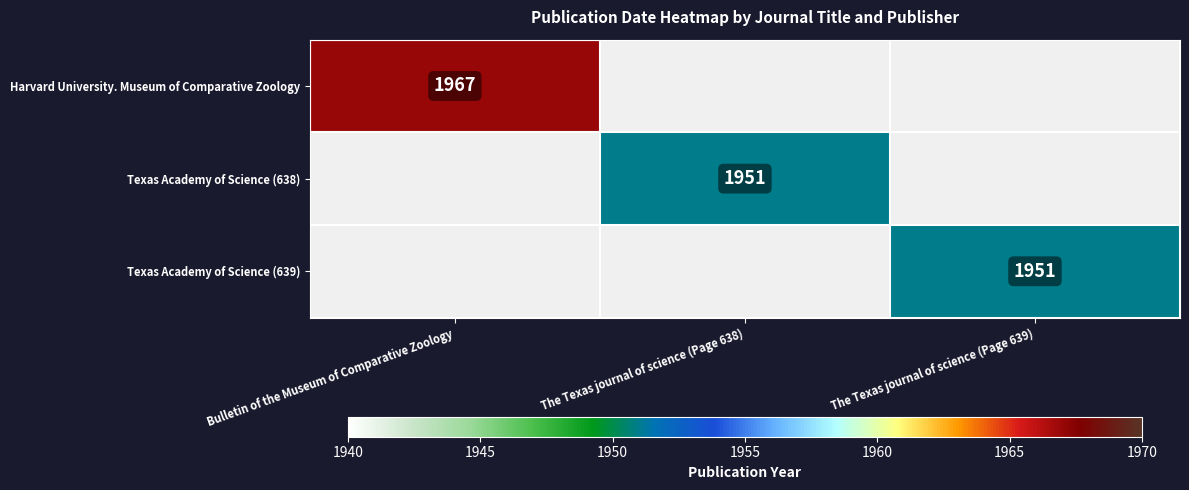

Is it true that Harvard University. Museum of Comparative Zoology equals 1967 at Bulletin of the Museum of Comparative Zoology?

True